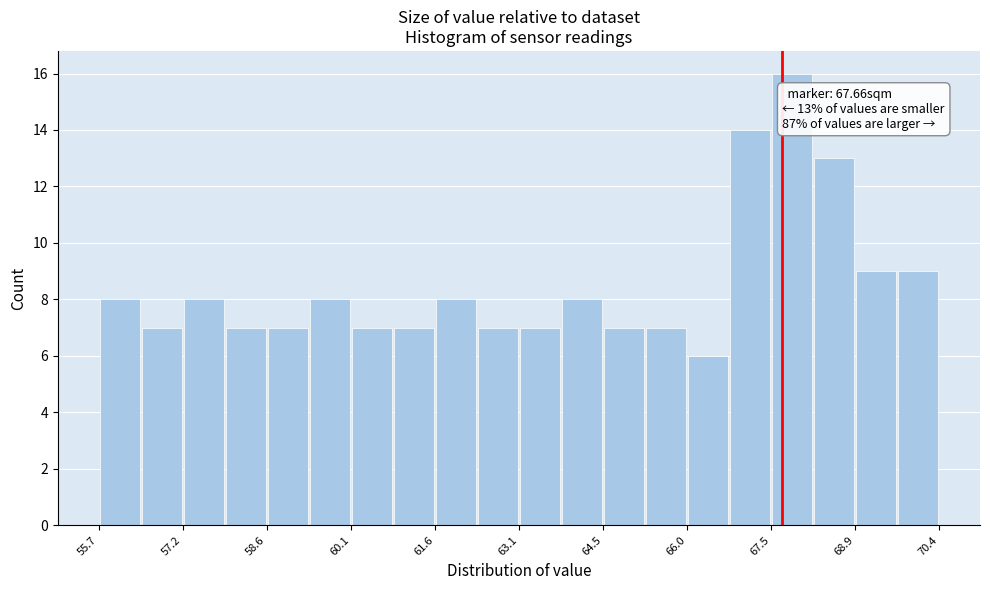

Around what value on the x-axis is the tallest bar? Give the approximate position of its centre, as read against the axis.

67.8